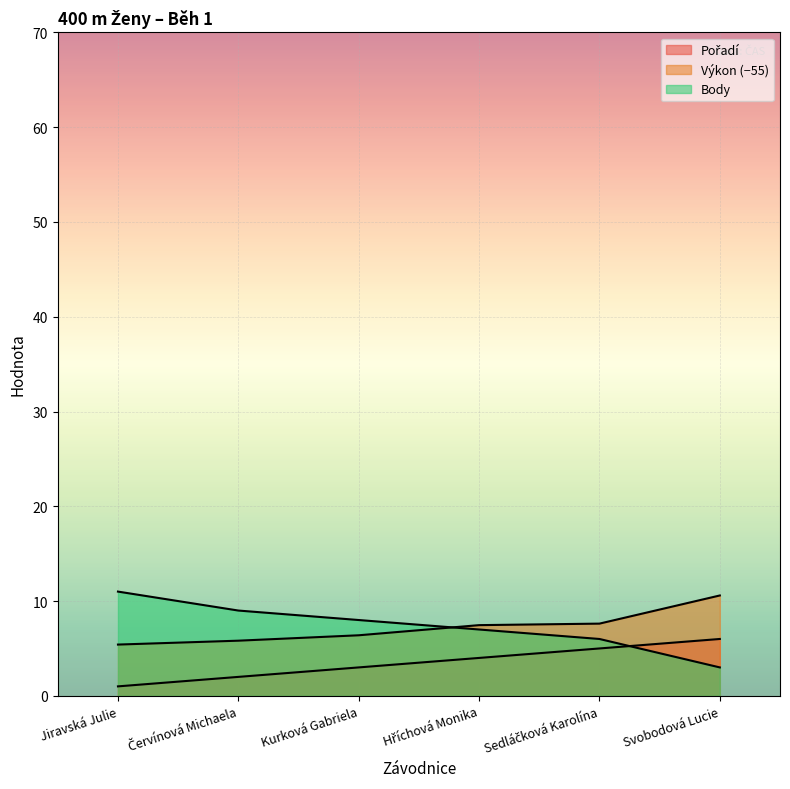

What position from the right is Hříchová Monika?

3